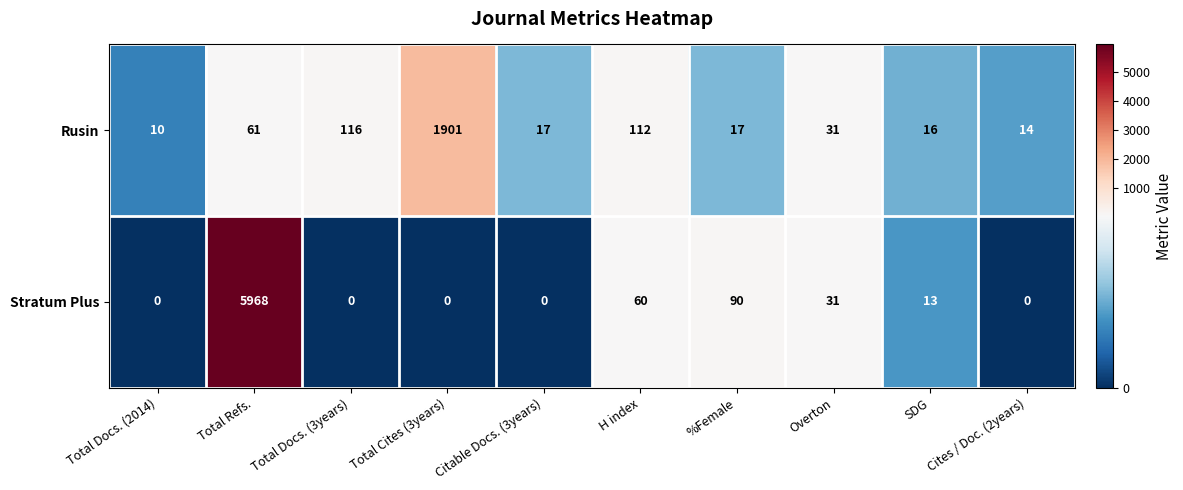

Count the number of categories in the chart.

10